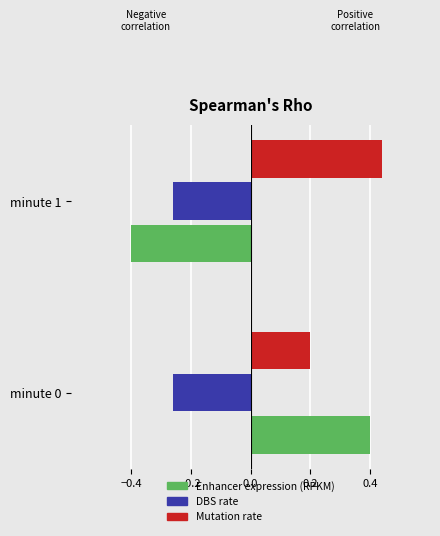

Which series has the largest range (max minus min)?

Enhancer expression (RPKM)